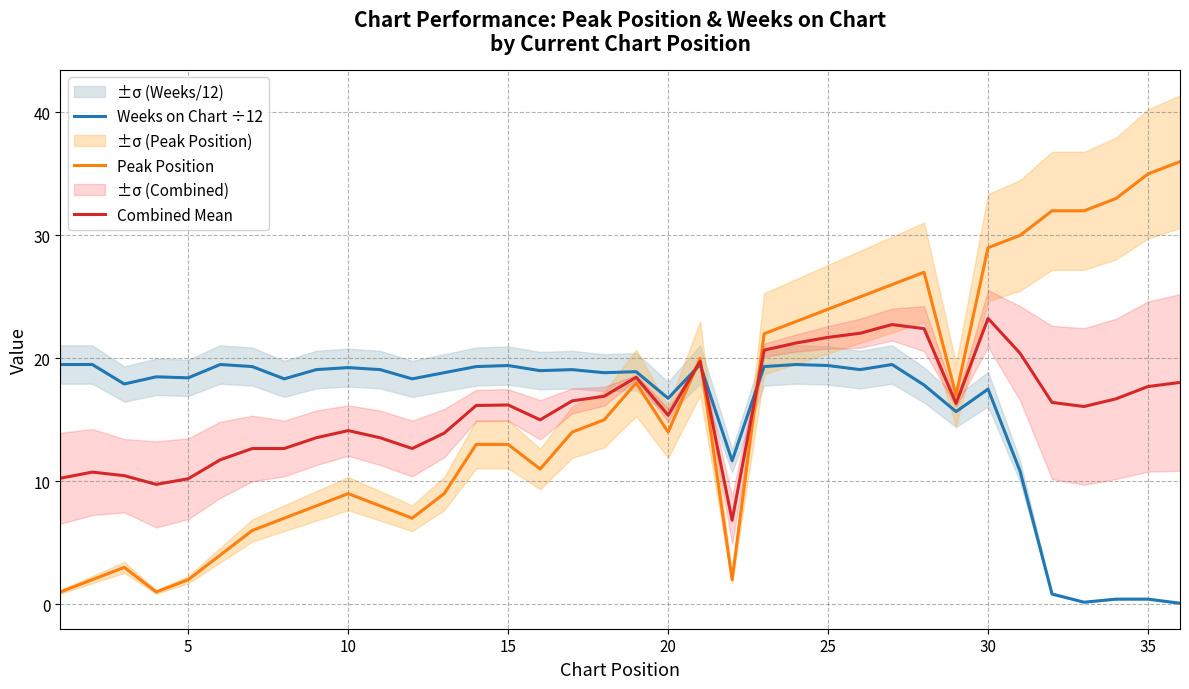

Which series has the largest total across all categories?

Peak Position